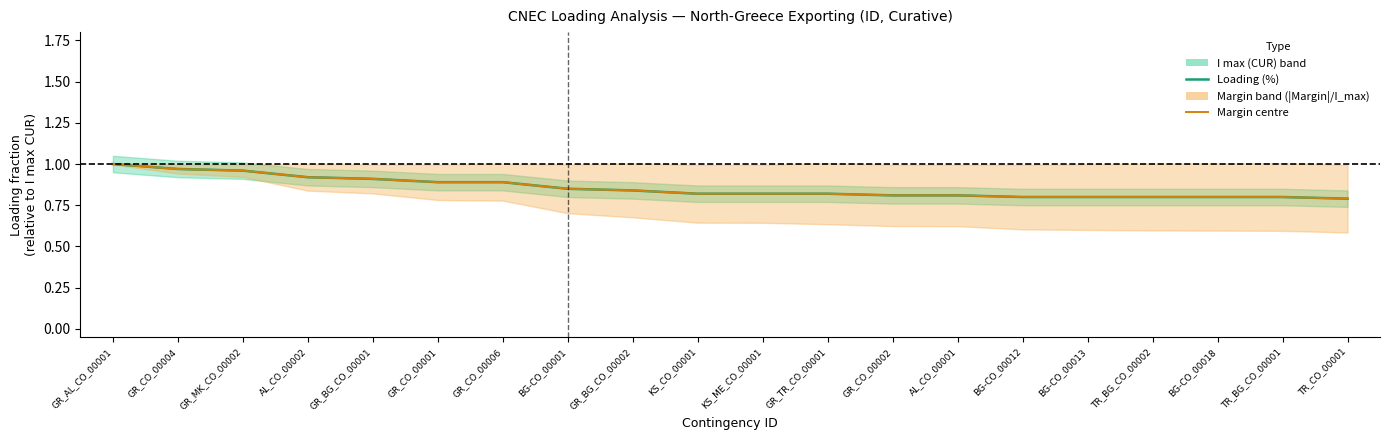

Which label corresponds to the largest value in the chart?

GR_AL_CO_00001